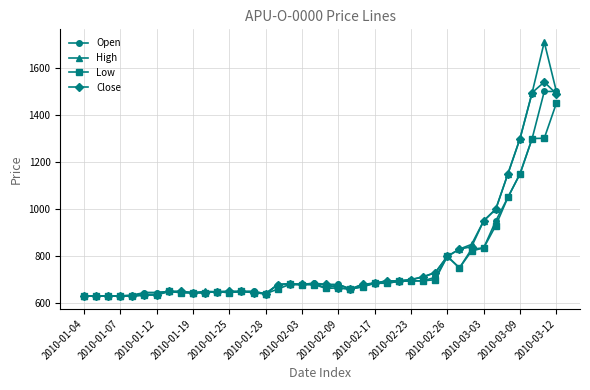

What is the difference between the maximum and second lowest values in the Open series?

870